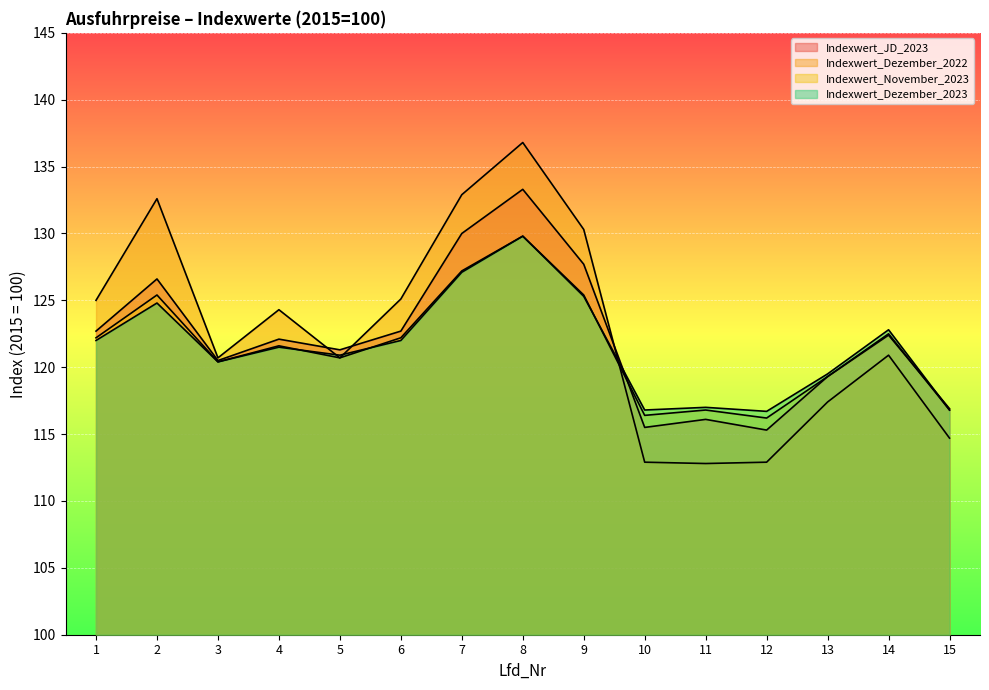

At which category is the sum across all series the highest?

8